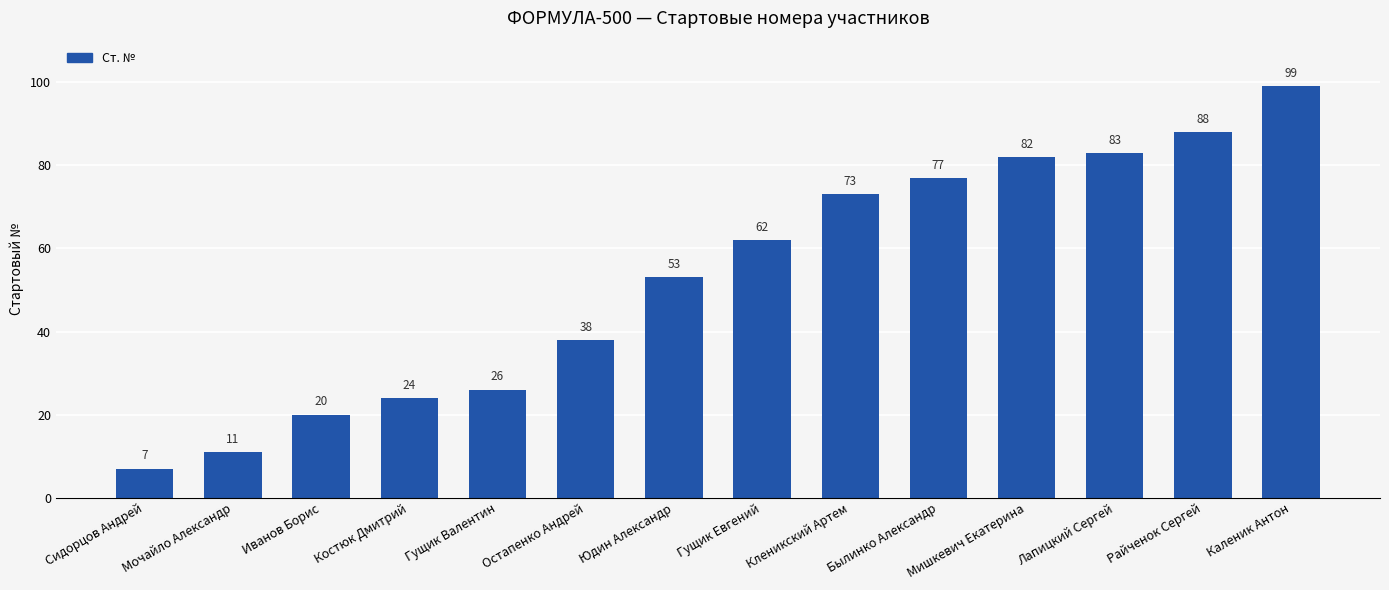

List the labels in order of value, largest first.

Каленик Антон, Райченок Сергей, Лапицкий Сергей, Мишкевич Екатерина, Былинко Александр, Кленикский Артем, Гущик Евгений, Юдин Александр, Остапенко Андрей, Гущик Валентин, Костюк Дмитрий, Иванов Борис, Мочайло Александр, Сидорцов Андрей